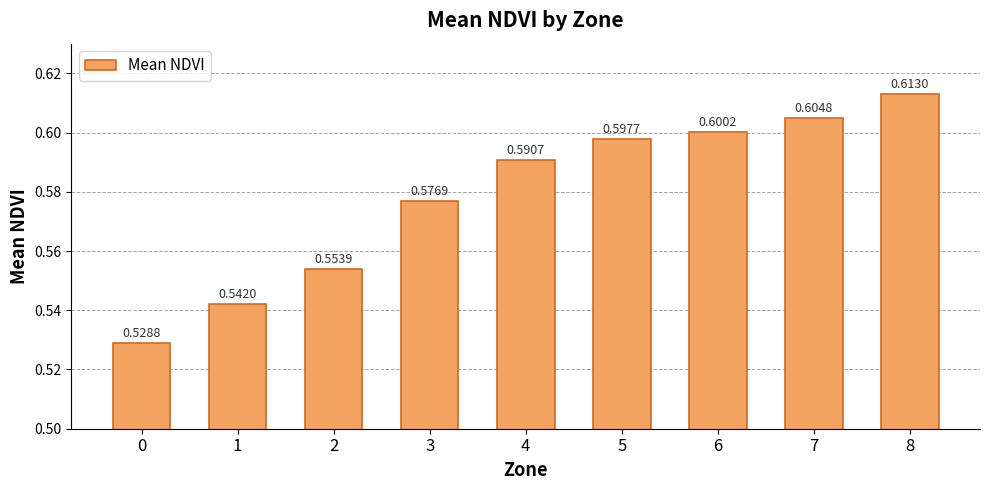

Count the values in the range 0 to 1.

9